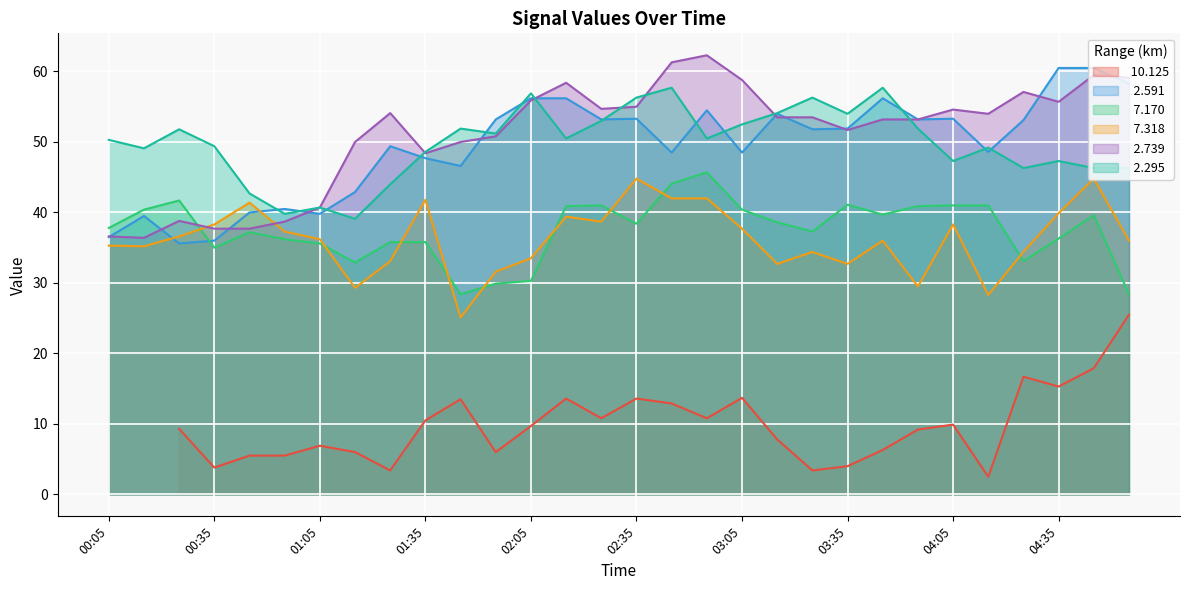

What is the sum of the   2.739 values at 03:25 and 03:35?

105.2